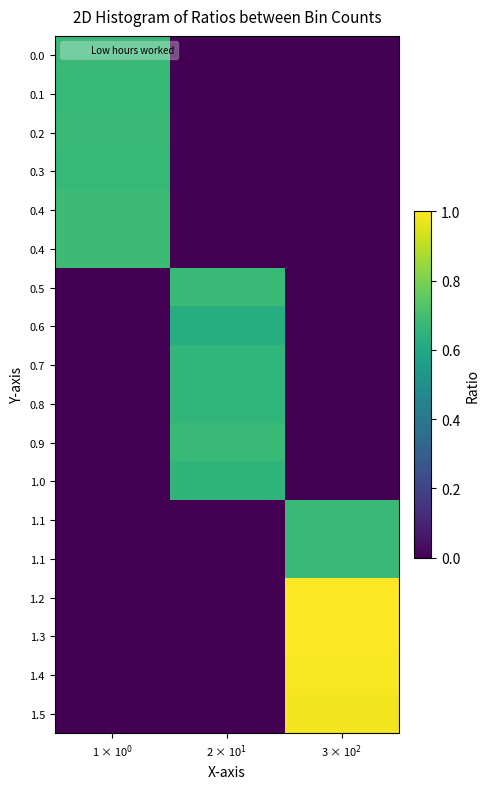

What is the difference between the highest and lowest values at 3 × 10$^2$?

1.0